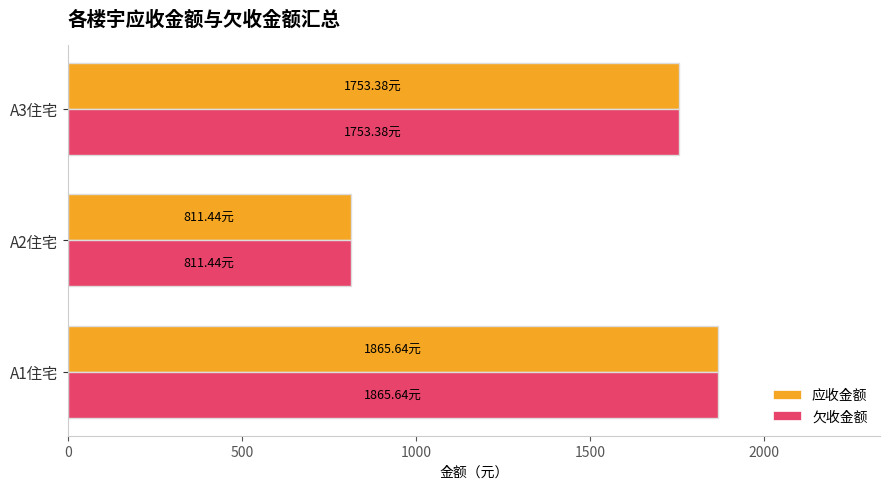

What is the total value across all series at A2住宅?

1622.9